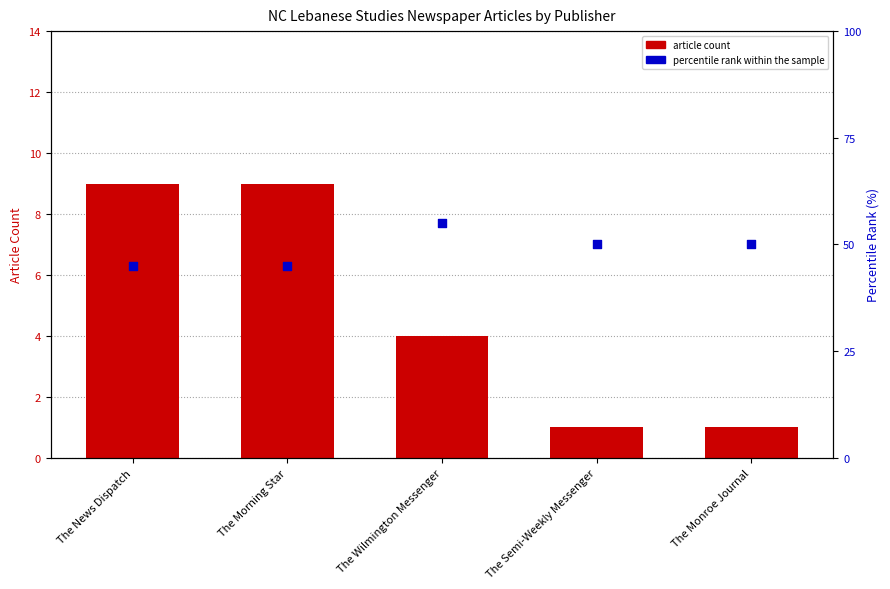

At which category is the sum across all series the highest?

The Wilmington Messenger